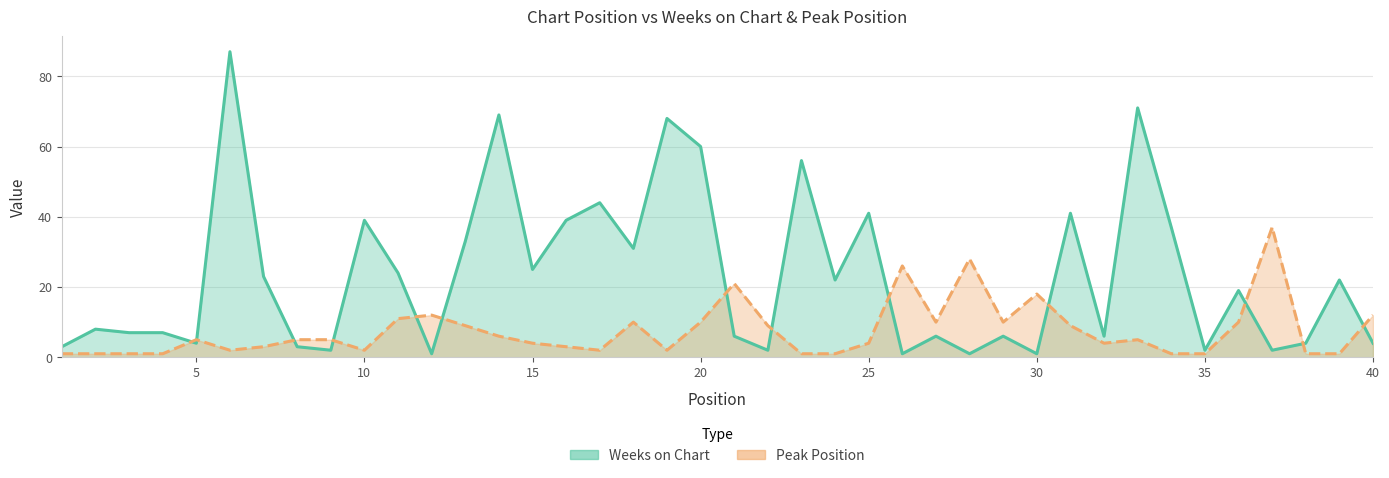

The value of Weeks on Chart at 22 is 95. True or false?

False